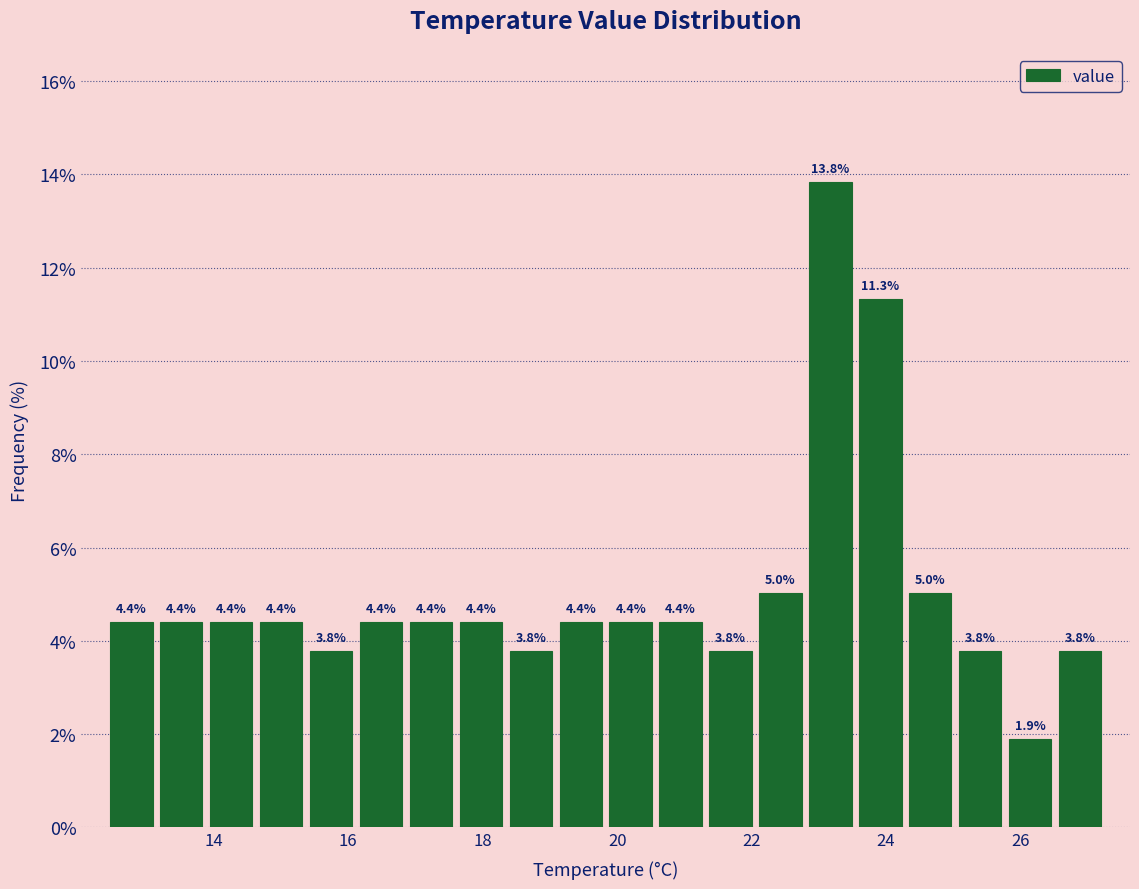

Read against the x-axis, roughly where is the centre of the tallest bar?

23.2